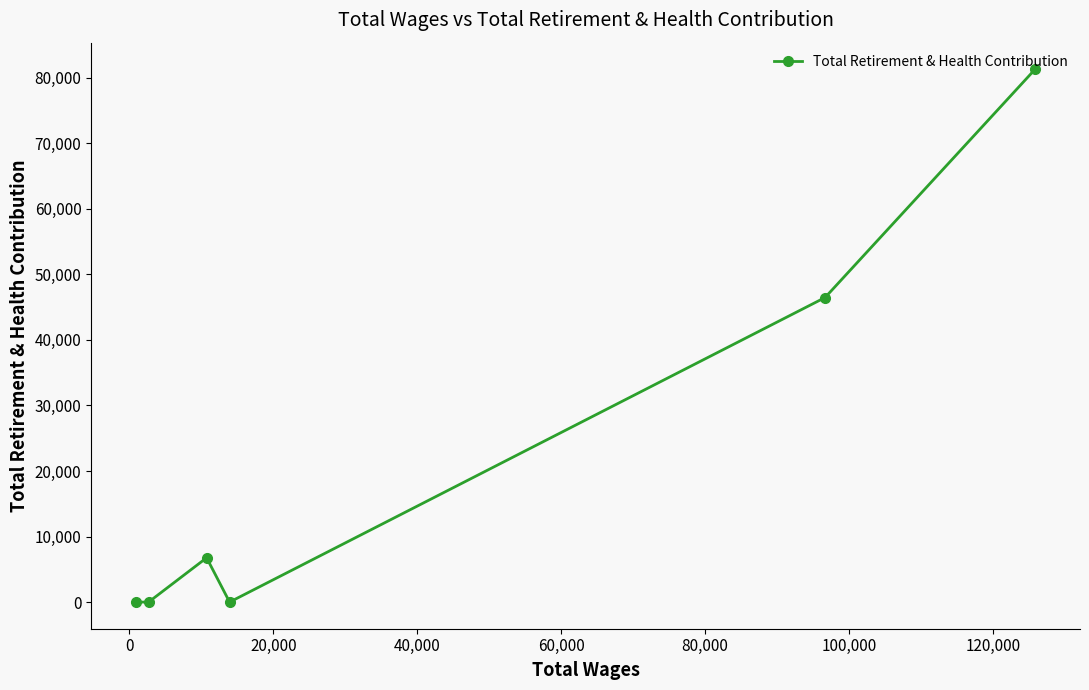

What is the value of the 4th point from the left?

0